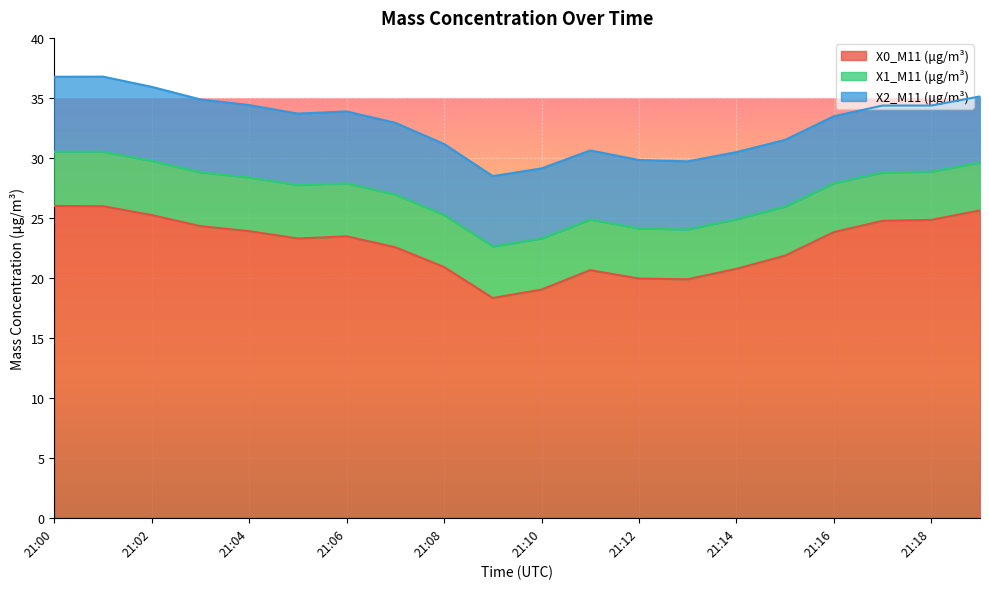

Is the value of X2_M11 (μg/m³) at 21:12 greater than the value of X0_M11 (μg/m³) at 21:14?

No